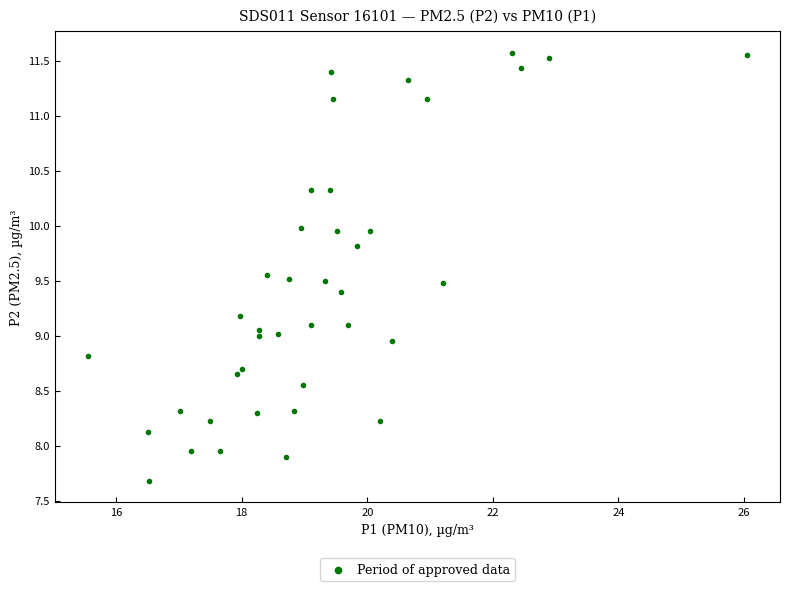

What is the range of Y values (max minus min)?

3.9